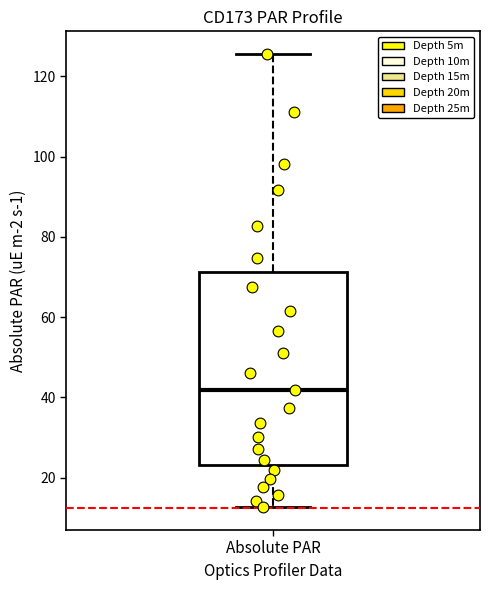

Where does the lower whisker of the box for Absolute PAR end on the y-axis? The values are not printed on the chart, so give them approximately, as read against the axis.

12